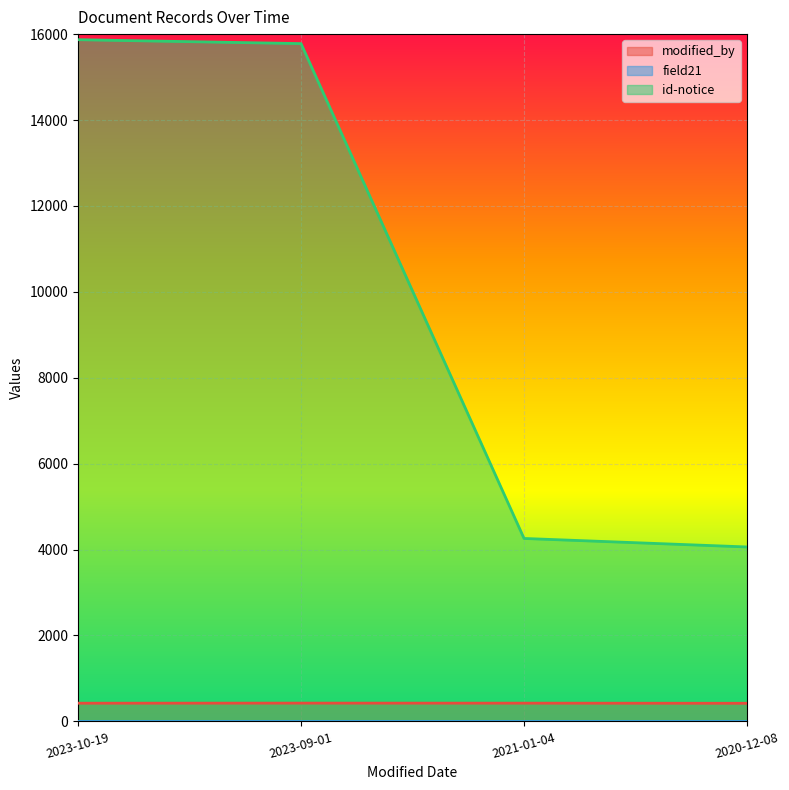

What is the total value across all series at 2023-09-01?

16205